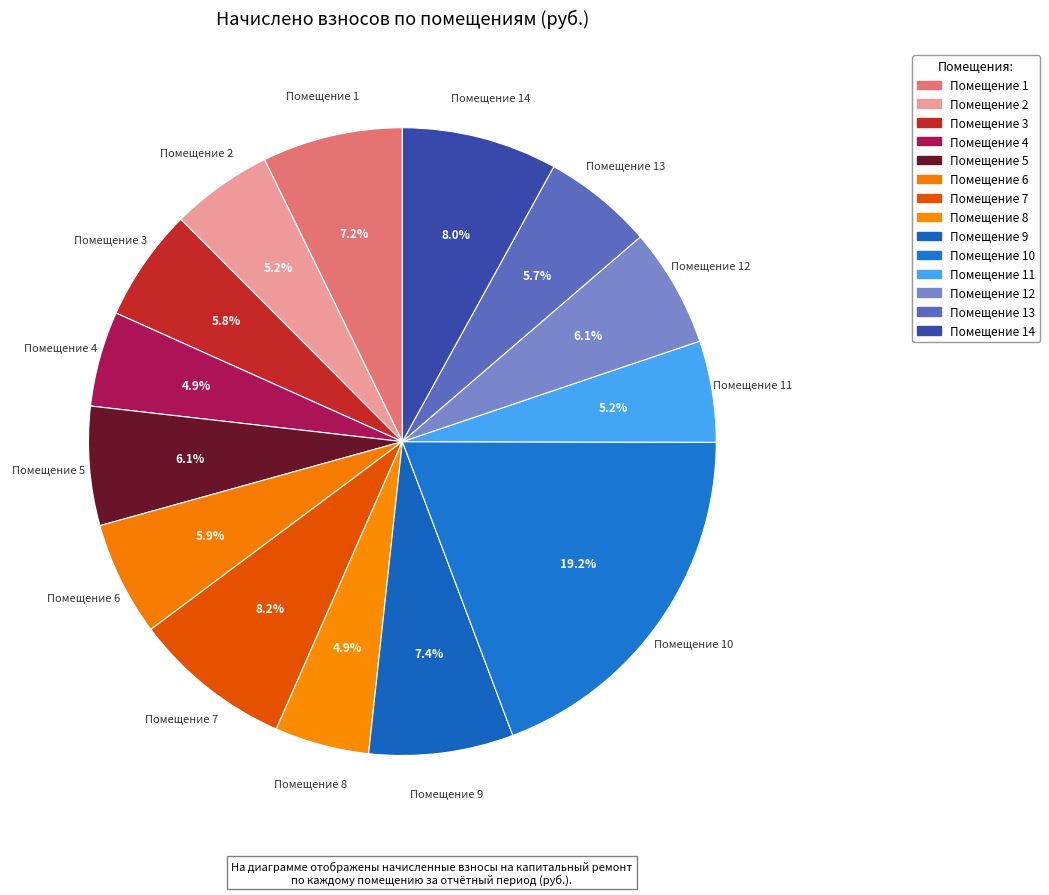

What is the smallest slice in the pie chart?

8